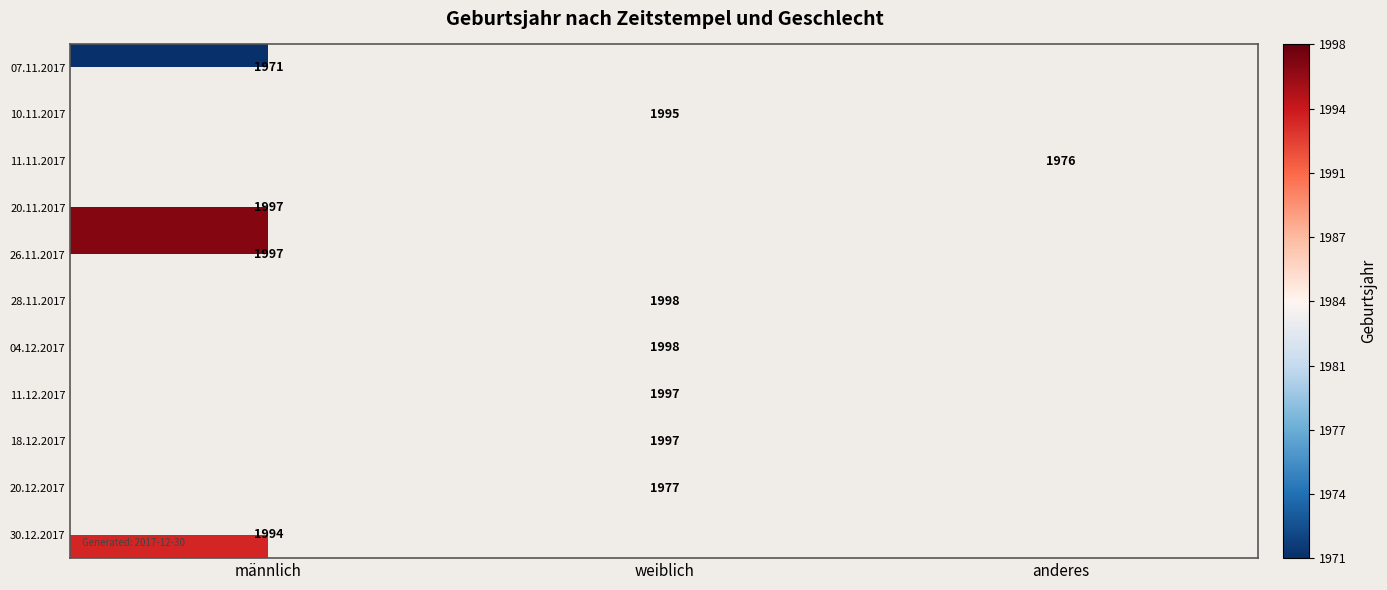

Which category has the highest value across all series?

weiblich